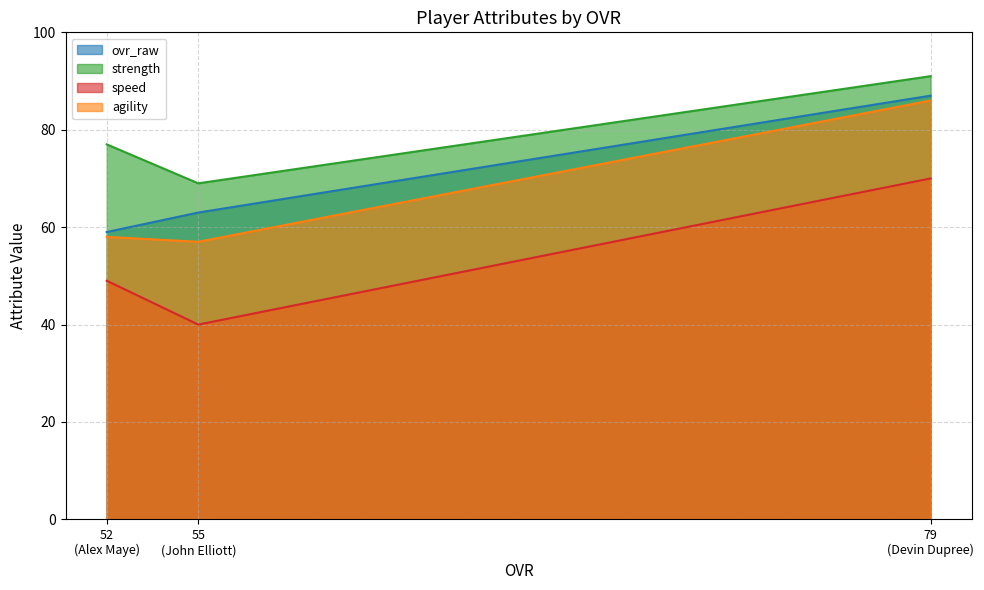

True or false: ovr_raw has a value of 59 at 52 (Alex Maye).

True